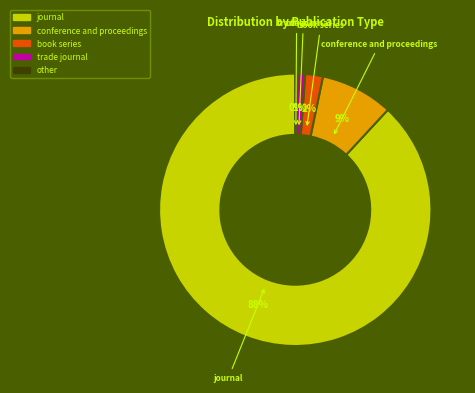

Does conference and proceedings represent more than half of the total?

No